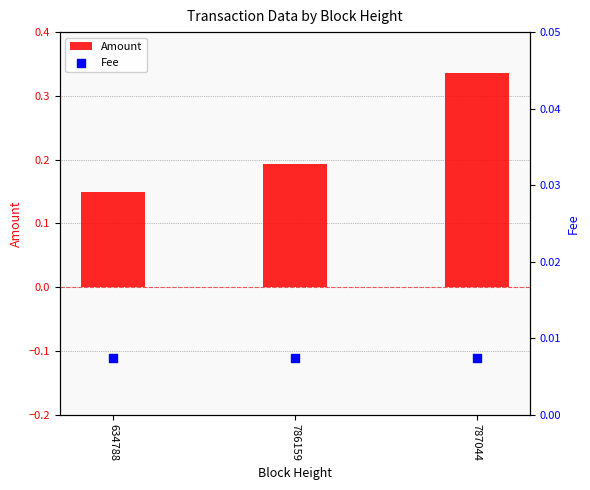

Which series reaches the minimum Y coordinate?

Fee